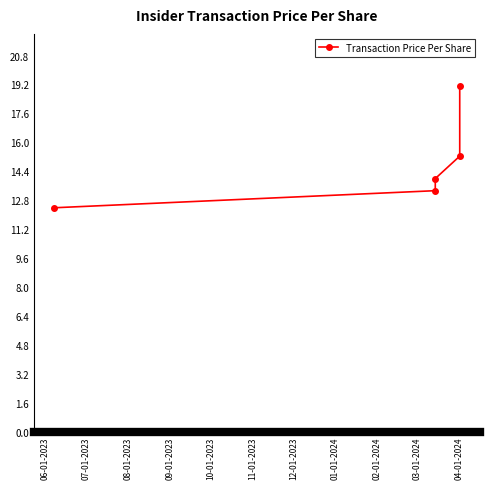

Reading left to right, transcribe all the data shown in this chart.

12.4	13.3	14.0	15.2	19.1